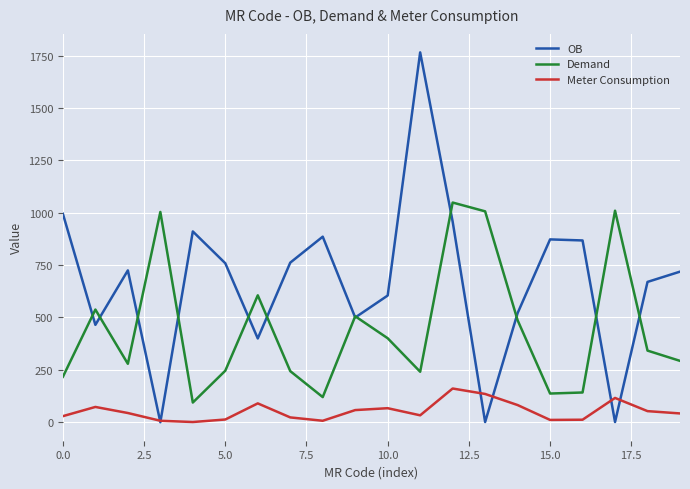

True or false: Meter Consumption and Demand cross at least once.

False